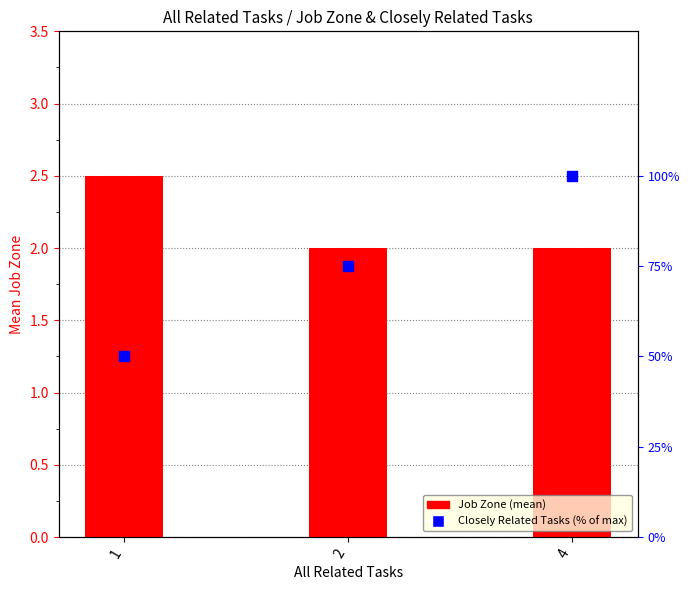

What is the total value across all series at 1?

52.5